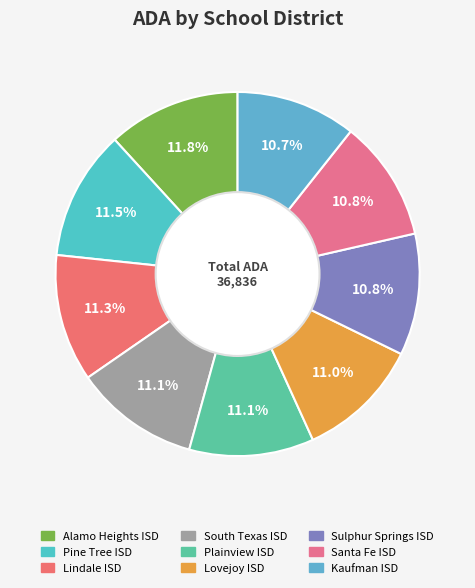

True or false: Alamo Heights ISD accounts for 12% of the total.

True